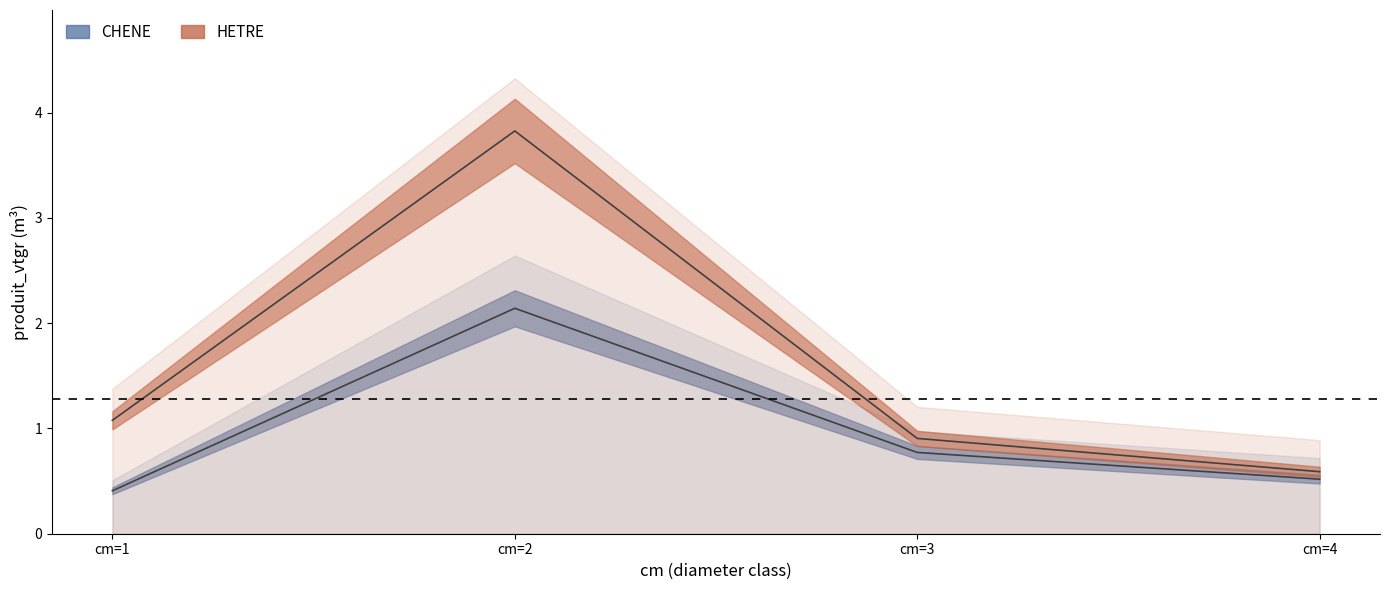

What are all the series names shown in the legend?

CHENE_produit_vtgr, HETRE_produit_vtgr